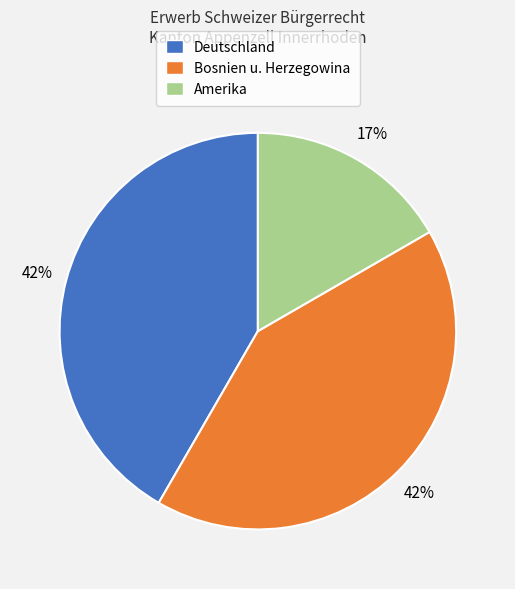

The Deutschland slice represents 42% of the pie. True or false?

True